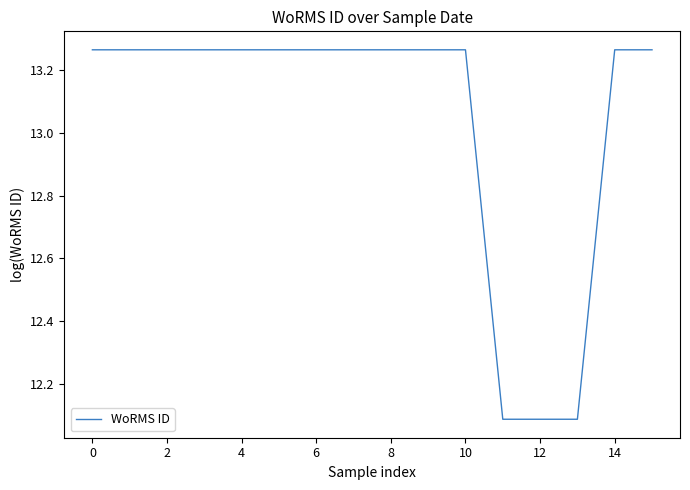

Count the values in the range 13 to 14.

13